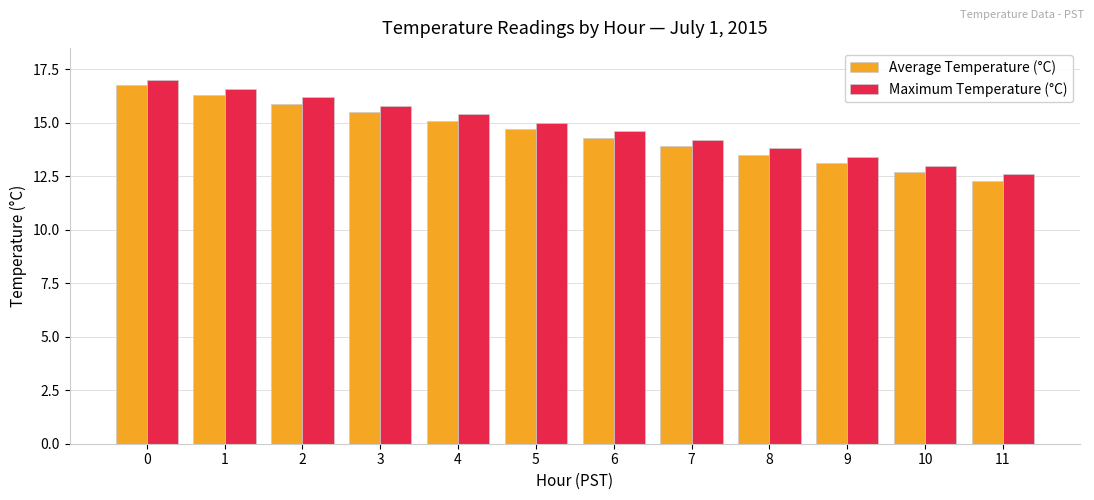

Reading left to right, extract all data points from this chart.

Average Temperature (°C): 0=16.8	1=16.3	2=15.9	3=15.5	4=15.1	5=14.7	6=14.3	7=13.9	8=13.5	9=13.1	10=12.7	11=12.3
Maximum Temperature (°C): 0=17.0	1=16.6	2=16.2	3=15.8	4=15.4	5=15.0	6=14.6	7=14.2	8=13.8	9=13.4	10=13.0	11=12.6